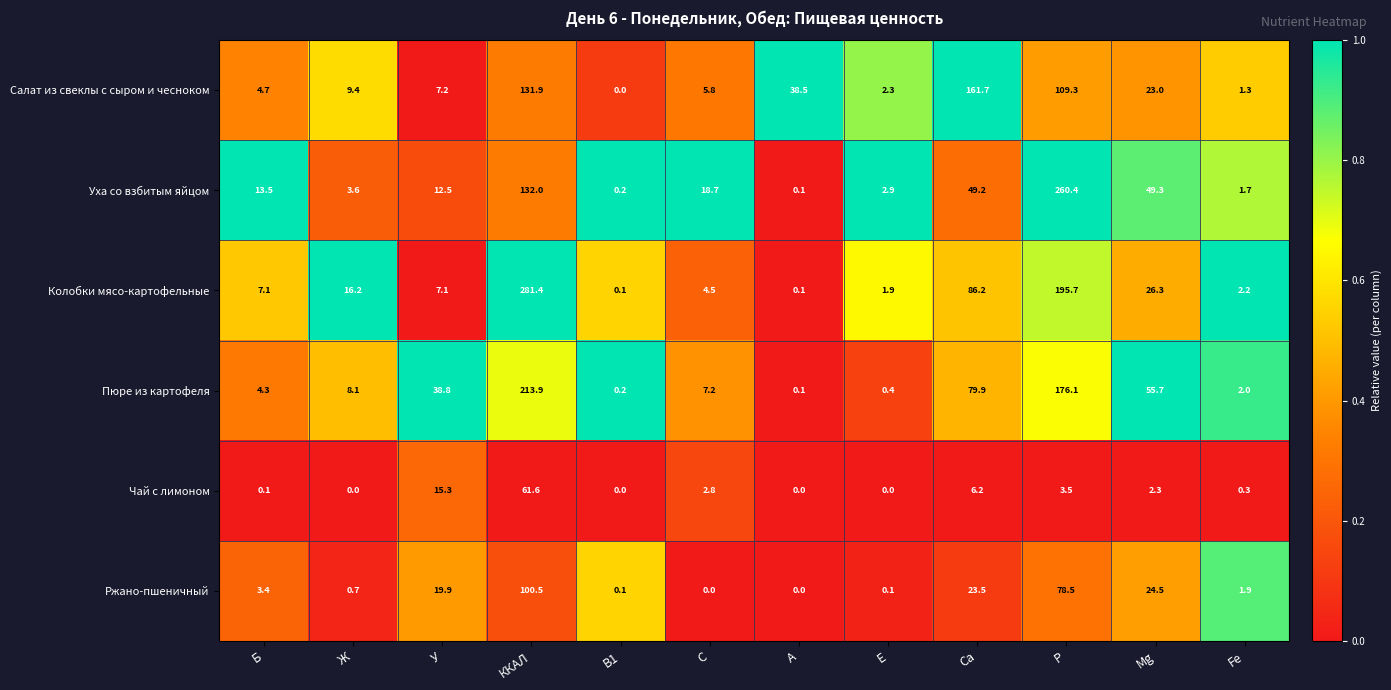

At which label does Уха со взбитым яйцом reach its peak?

Р